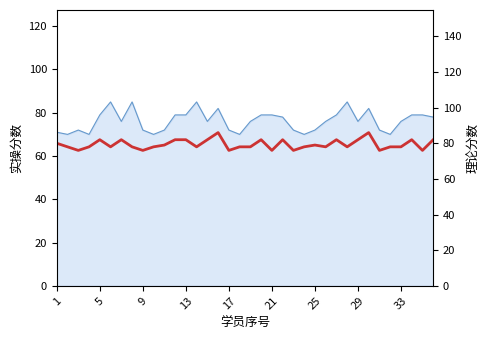

True or false: the data shows 78 at 9.

True